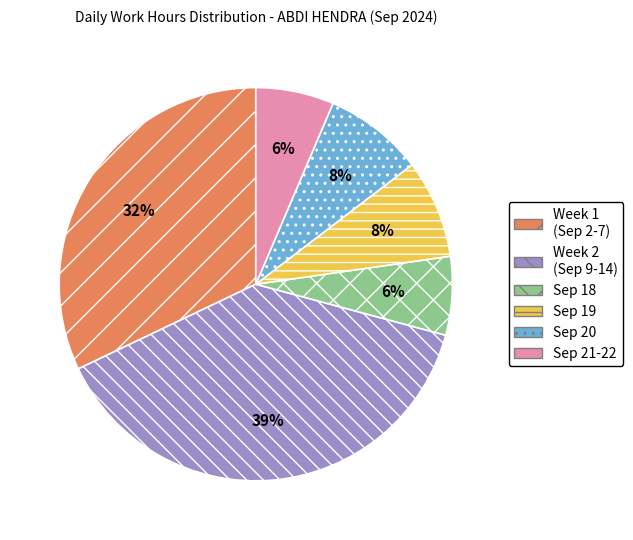

Which has a higher value, Sep 18 or Sep 19?

Sep 19